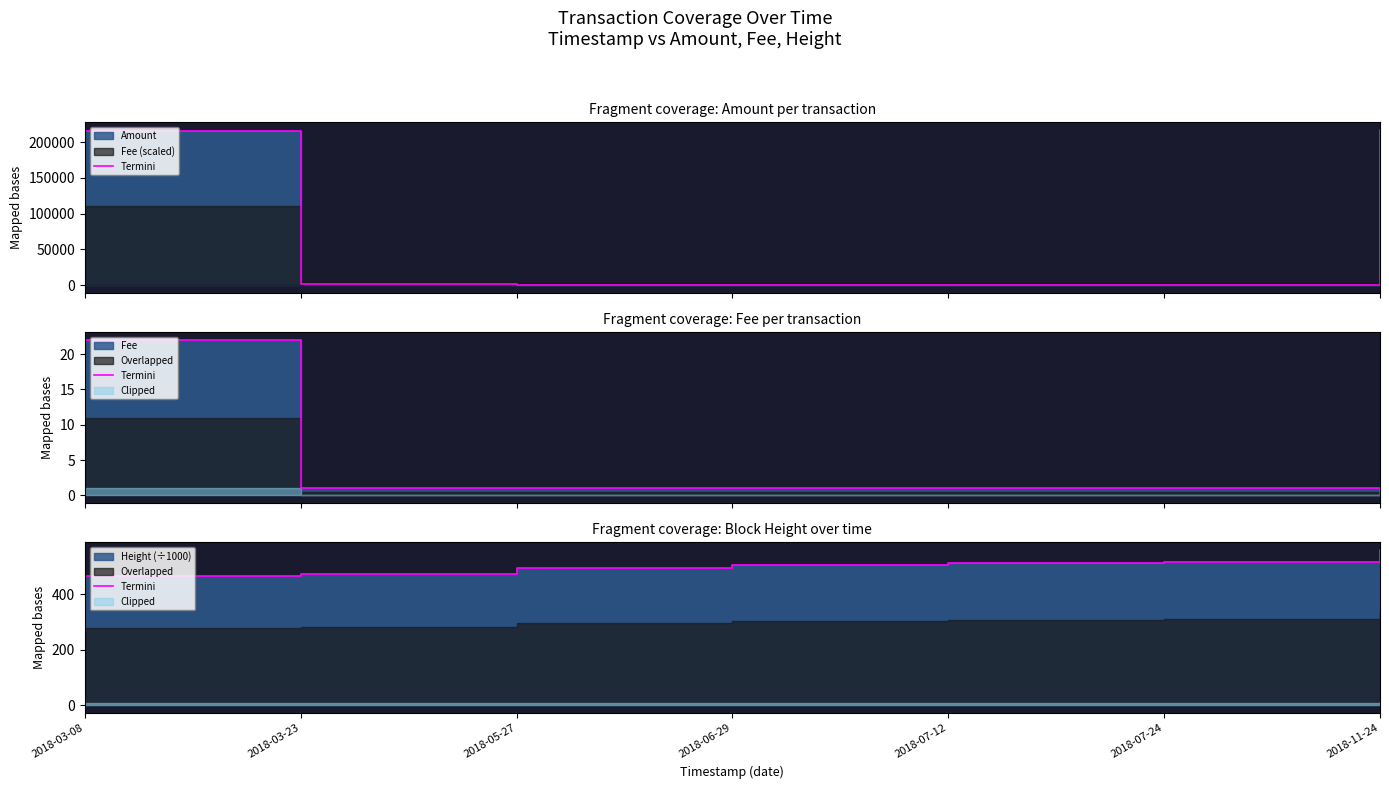

Reading right to left, list all the values displayed in this chart.

559.4	515.6	511.4	506.6	494.8	471.7	466.1